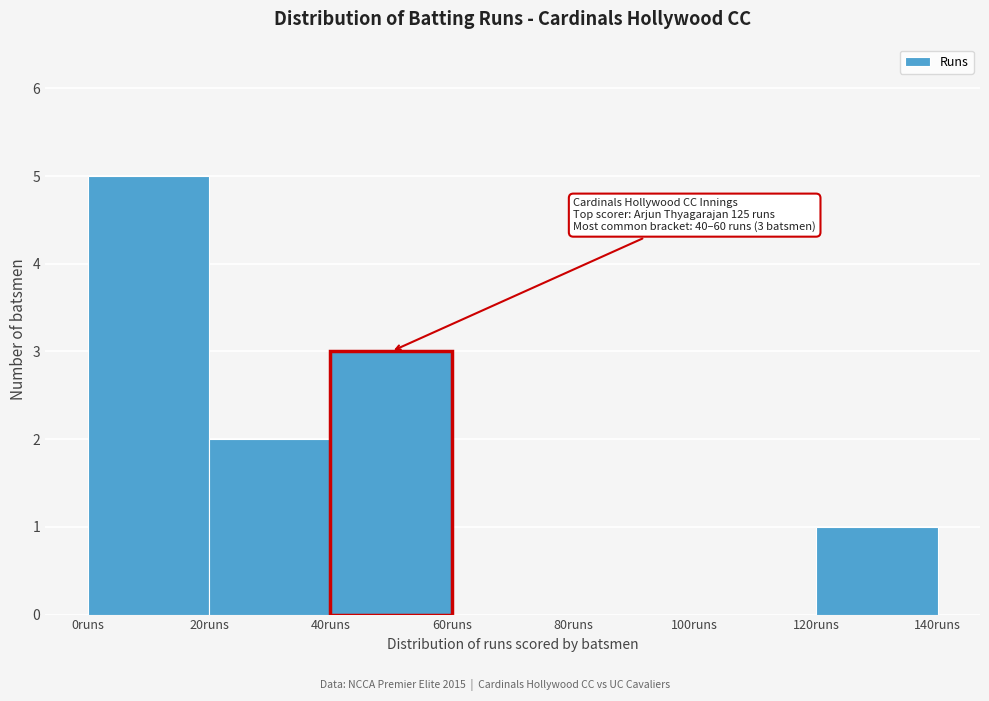

Which range on the x-axis has the tallest bar?

0 to 20